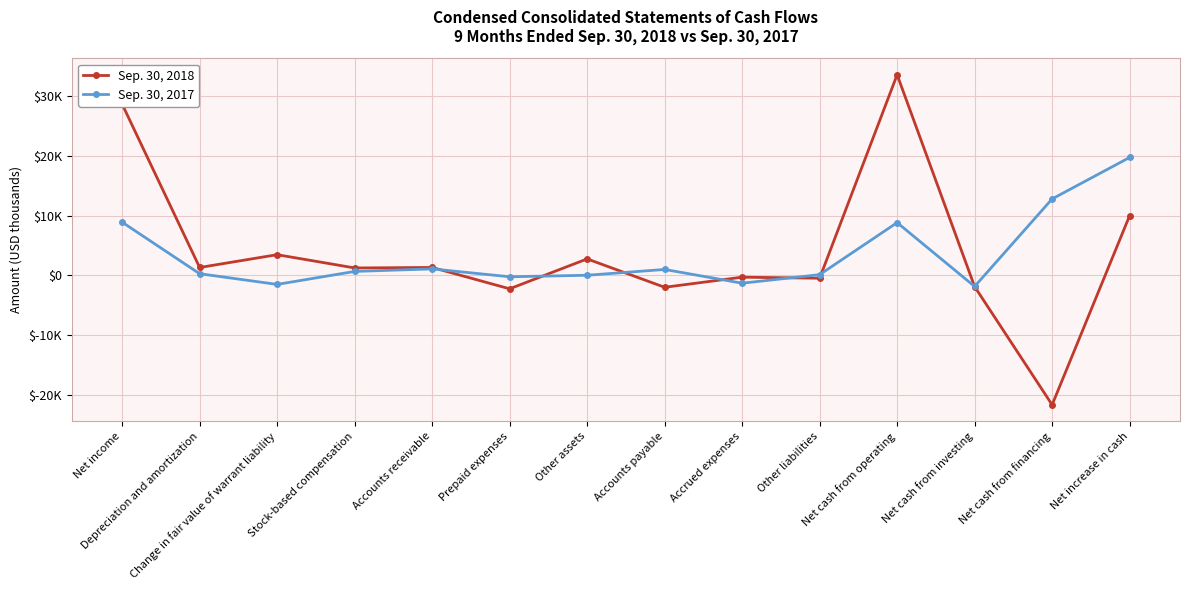

At which category does Sep. 30, 2017 reach its first local valley?

Change in fair value of warrant liability